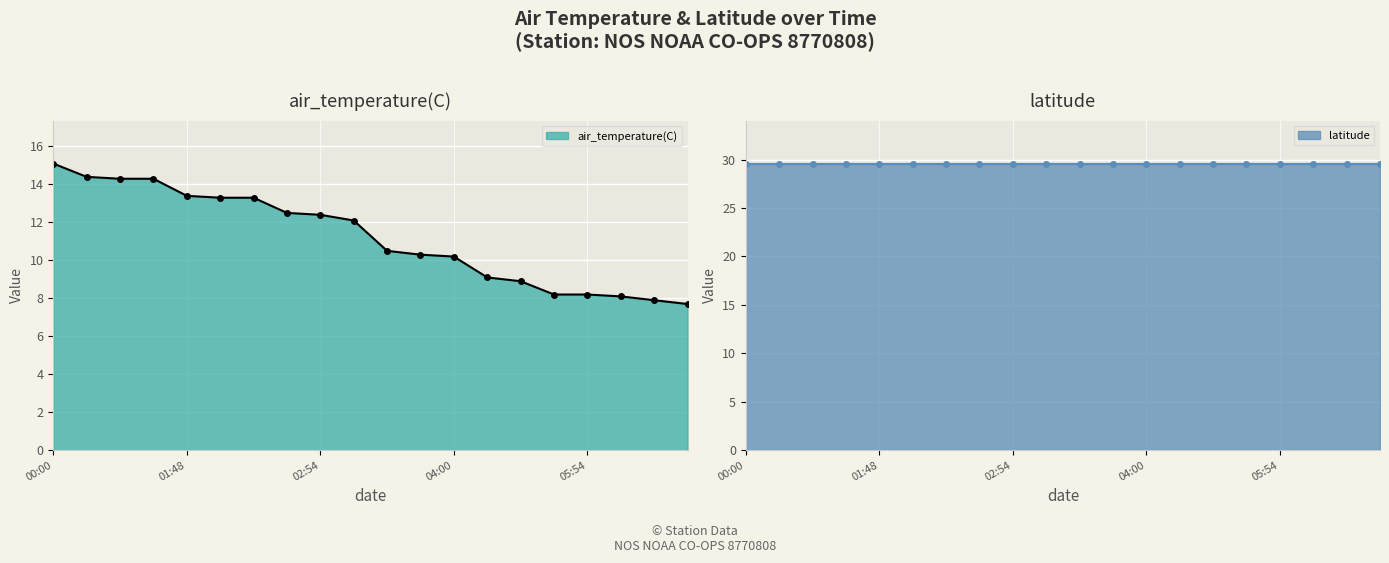

Rank the categories by value from highest to lowest.

2021-02-01T00:00, 2021-02-01T00:48, 2021-02-01T00:54, 2021-02-01T01:00, 2021-02-01T01:48, 2021-02-01T01:54, 2021-02-01T02:00, 2021-02-01T02:48, 2021-02-01T02:54, 2021-02-01T03:00, 2021-02-01T03:48, 2021-02-01T03:54, 2021-02-01T04:00, 2021-02-01T04:48, 2021-02-01T04:54, 2021-02-01T05:48, 2021-02-01T05:54, 2021-02-01T06:00, 2021-02-01T06:48, 2021-02-01T06:54